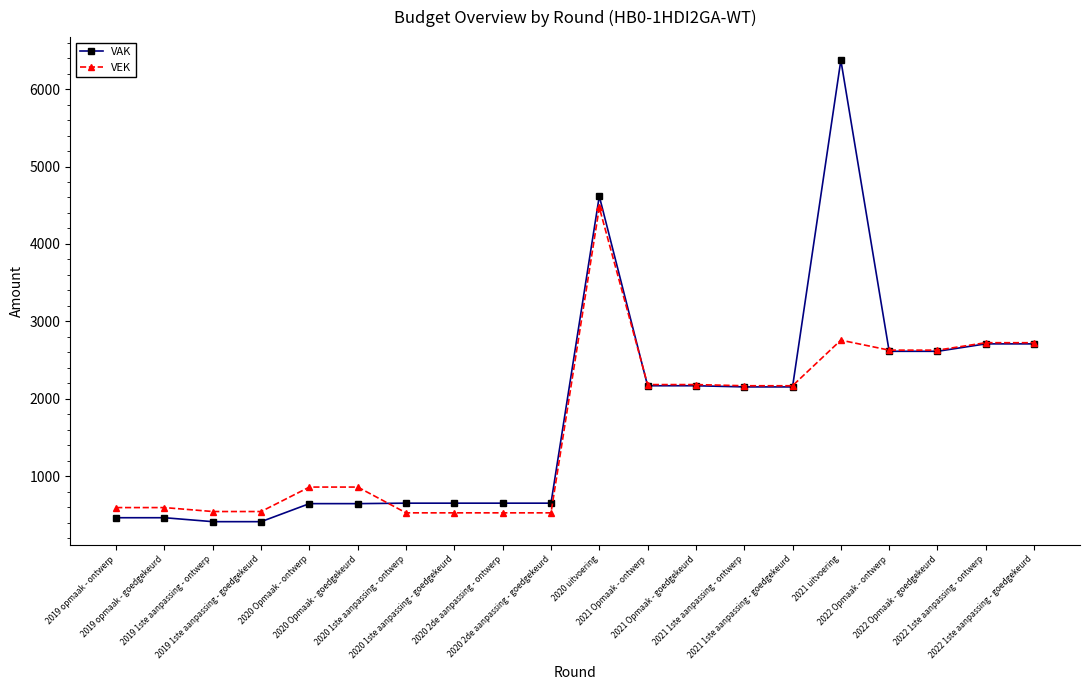

What is the sum of all VEK values?

32730